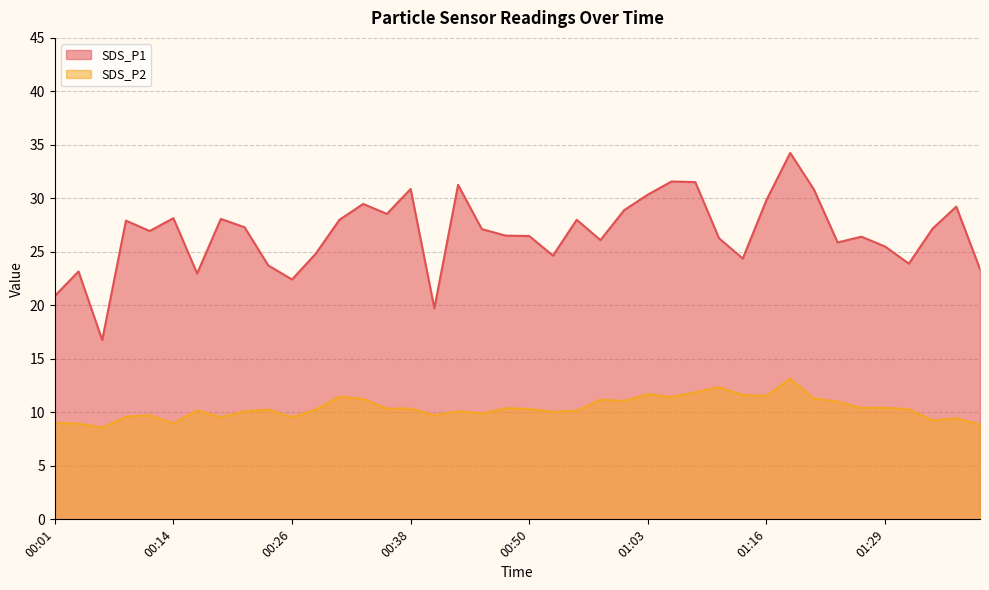

True or false: SDS_P2 and SDS_P1 cross at least once.

False